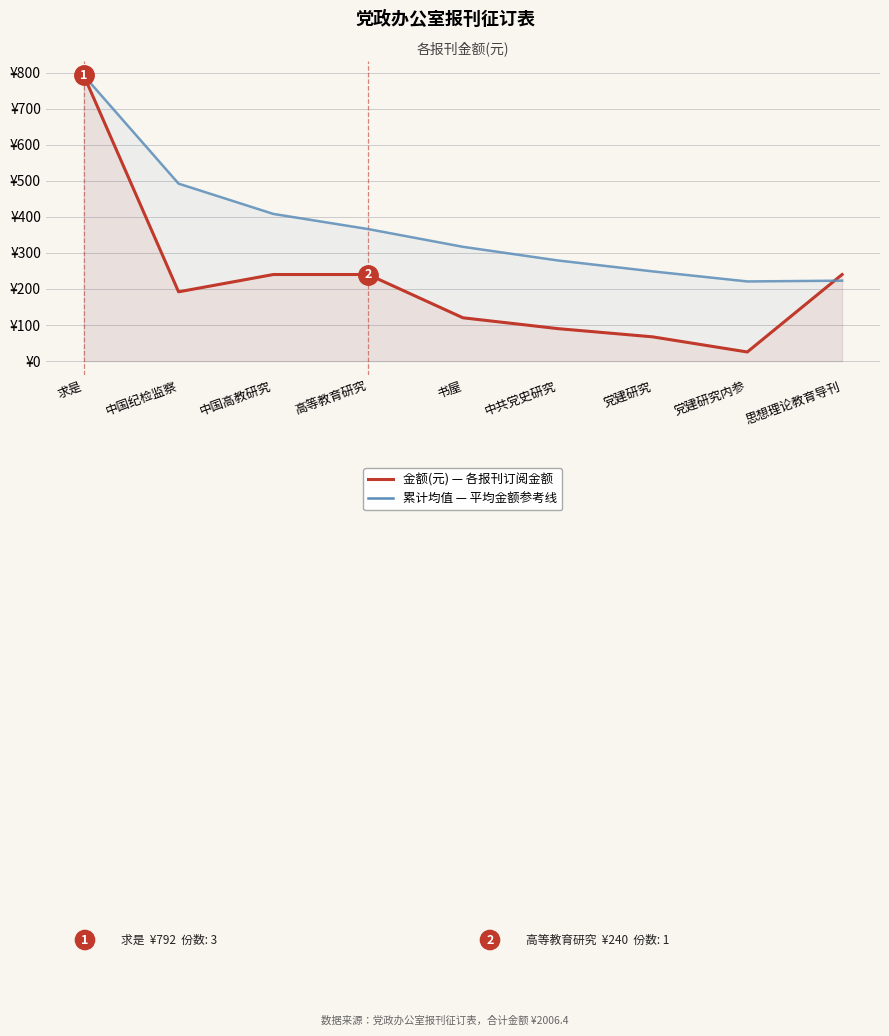

Rank the series at 中国纪检监察 from highest to lowest value.

累计均值, 金额(元)